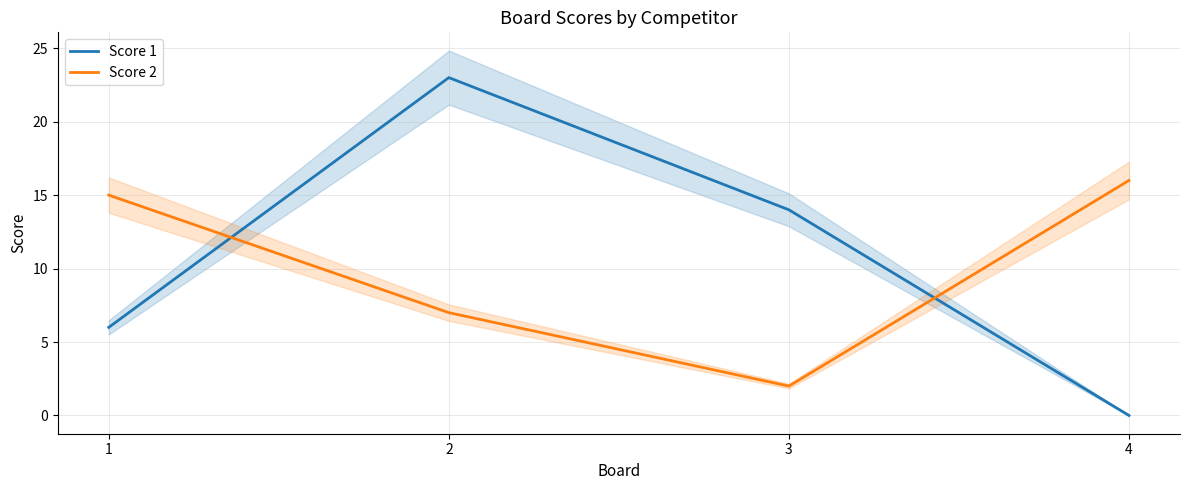

At which category does the chart reach its peak across all series?

2